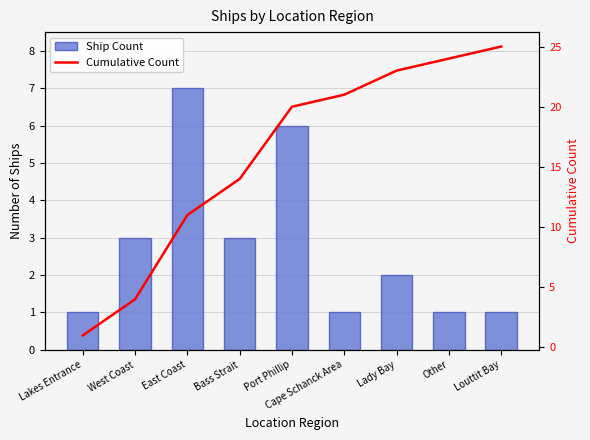

How many data points does each series have?

9